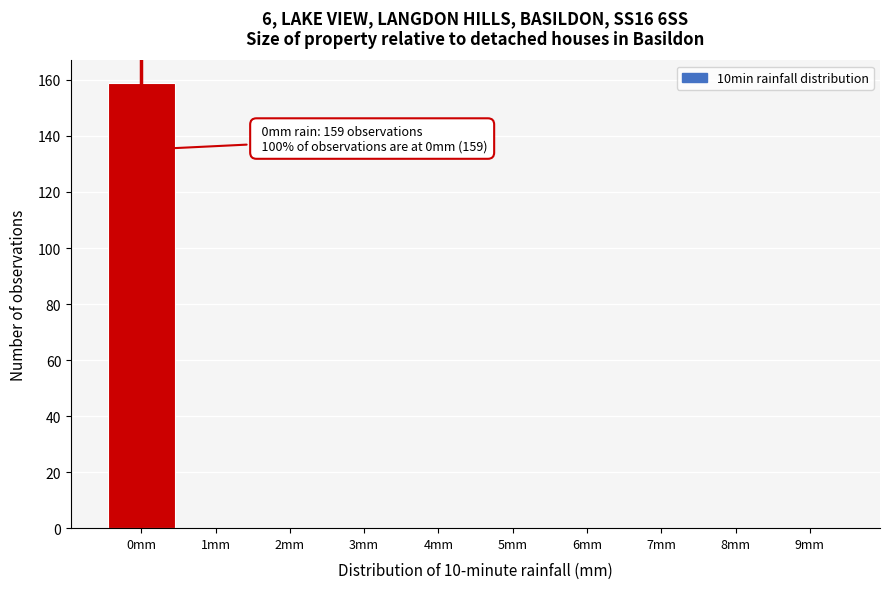

Reading left to right, what are all the values shown in this chart?

0mm=159	1mm=0	2mm=0	3mm=0	4mm=0	5mm=0	6mm=0	7mm=0	8mm=0	9mm=0